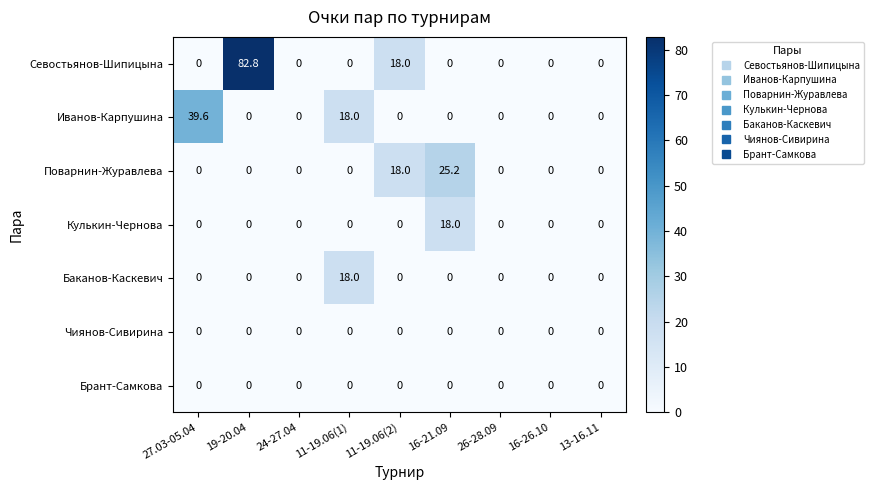

What is the difference between the Поварнин-Журавлева values at 11-19.06(1) and 16-21.09?

25.2